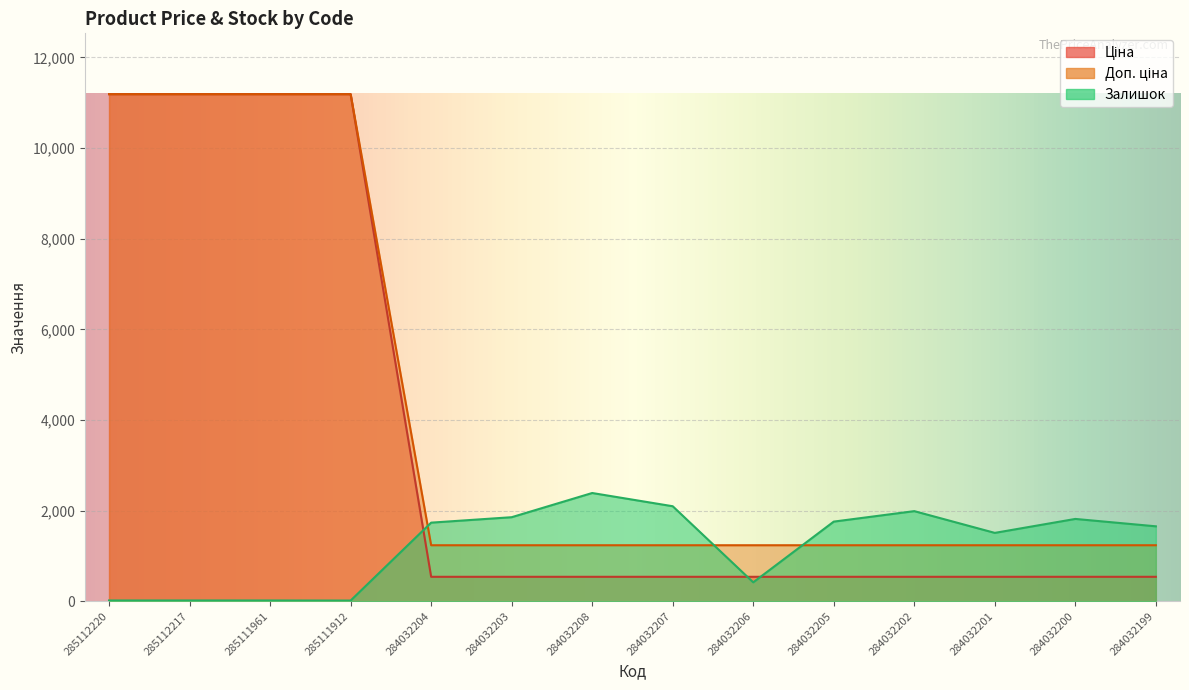

Reading left to right, what are all the values shown in this chart?

Ціна: 11188.2	11188.2	11188.2	11188.2	539.0	539.0	539.0	539.0	539.0	539.0	539.0	539.0	539.0	539.0
Доп. ціна: 11188.2	11188.2	11188.2	11188.2	1235.4	1235.4	1235.4	1235.4	1235.4	1235.4	1235.4	1235.4	1235.4	1235.4
Залишок: 17.0	17.0	17.0	15.0	1734.0	1854.0	2388.0	2096.0	417.0	1757.0	1988.0	1508.0	1816.0	1653.0